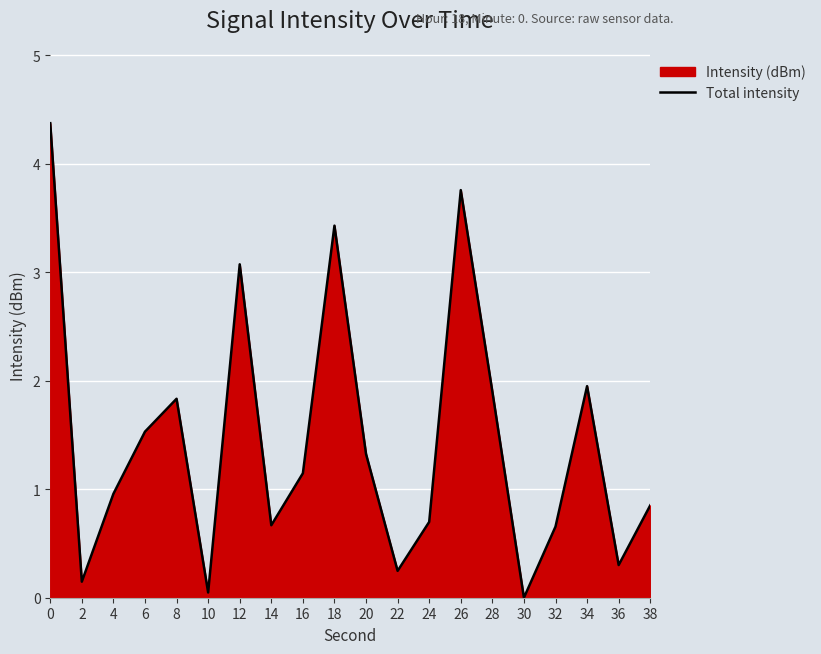

Approximately how many times larger is the value at 20 compared to 0?

0.3